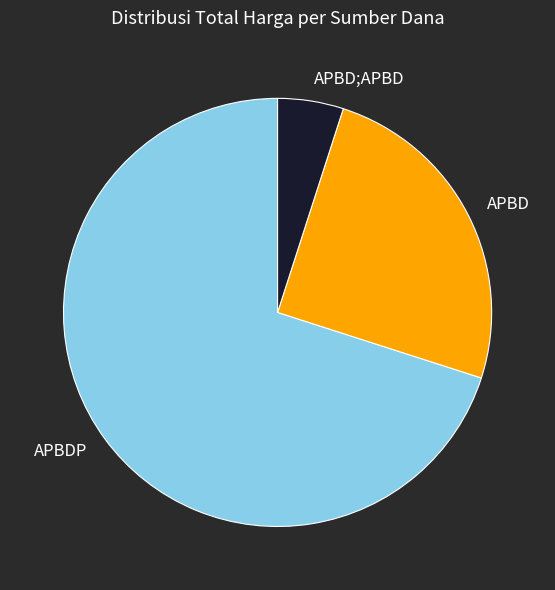

Which category has the biggest portion of the pie?

APBDP